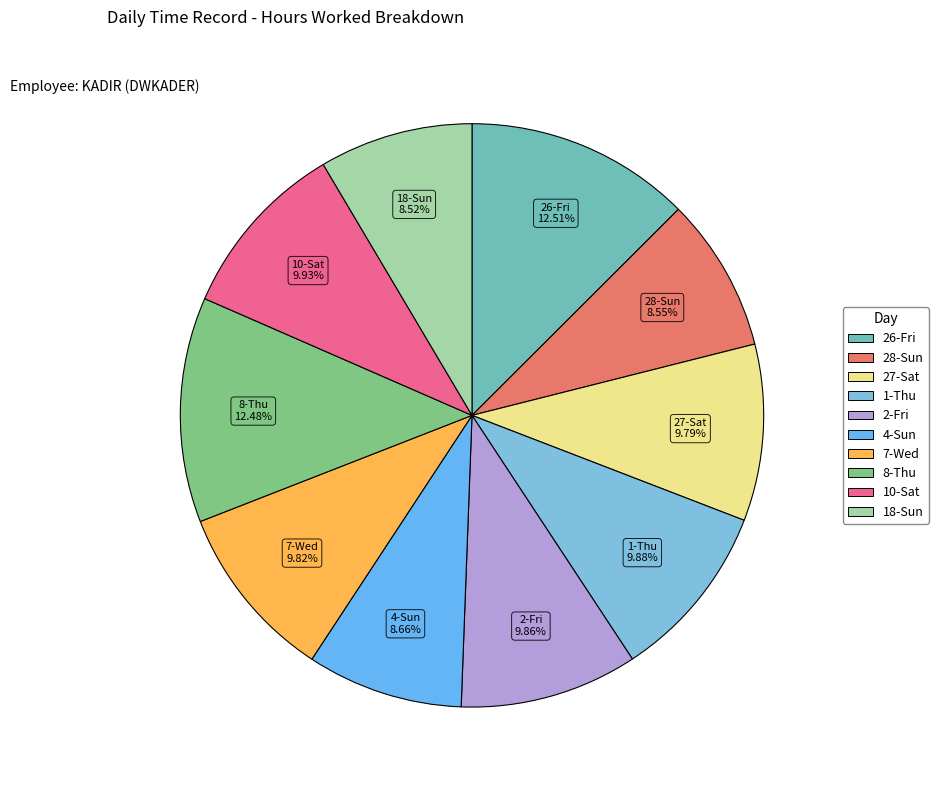

Do 8-Thu and 27-Sat together represent more than half of the pie?

No